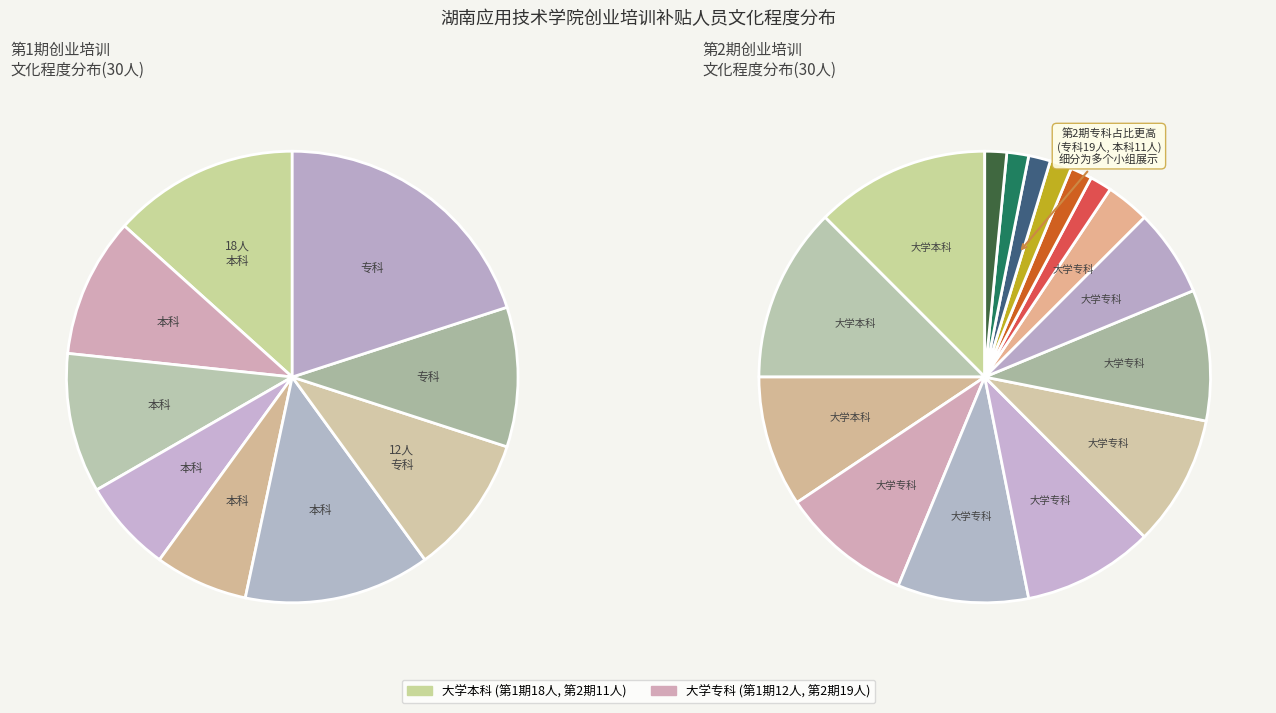

The 大学专科 slice represents 52% of the pie. True or false?

False